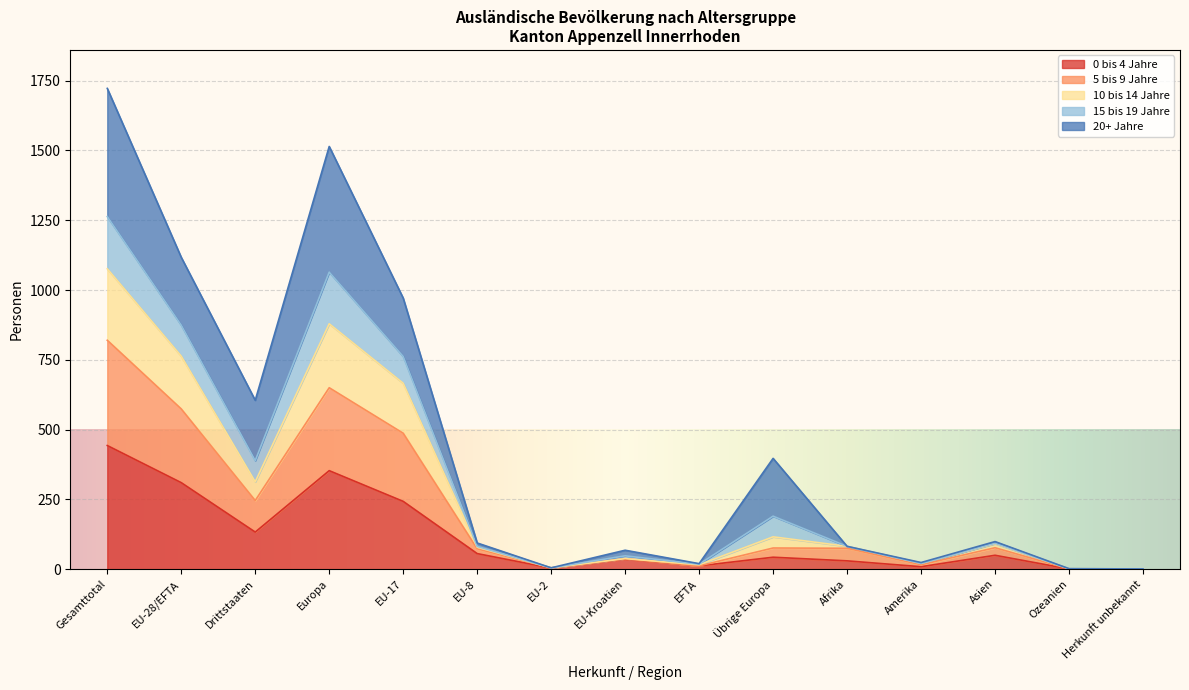

At which category does the chart reach its peak across all series?

Gesamttotal